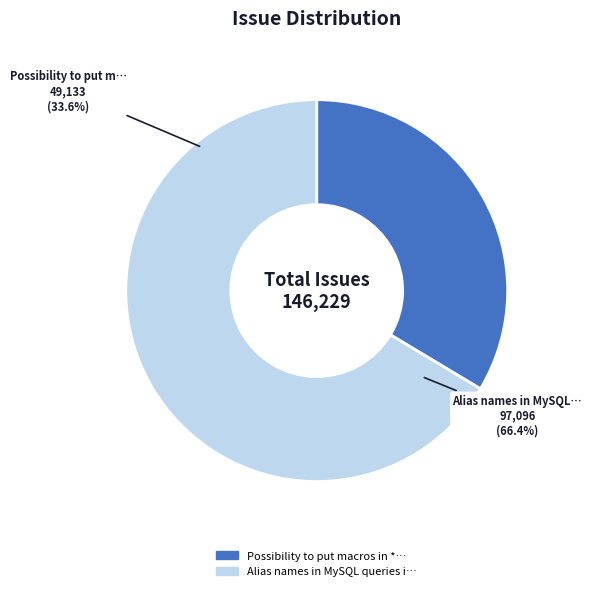

Which category has the biggest portion of the pie?

Alias names in MySQL queries ignored